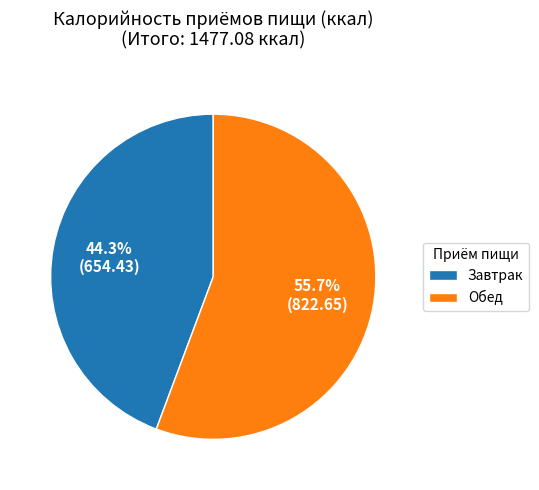

What is the total percentage of Обед and Завтрак?

100.0%